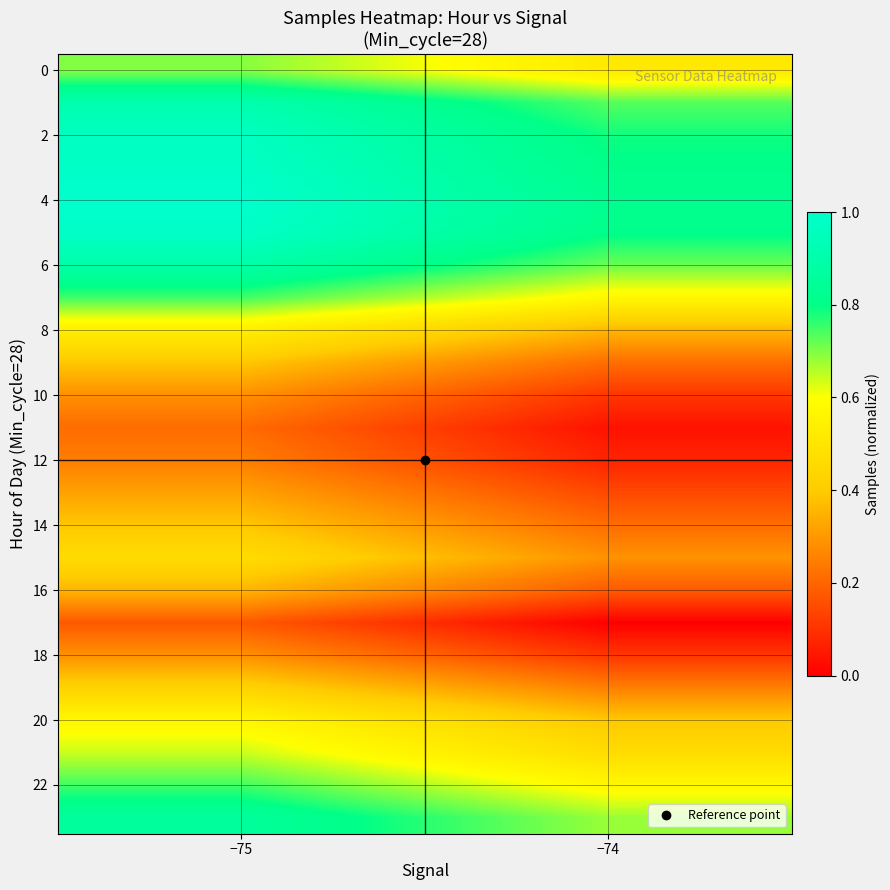

At which category is the sum across all series the highest?

−75